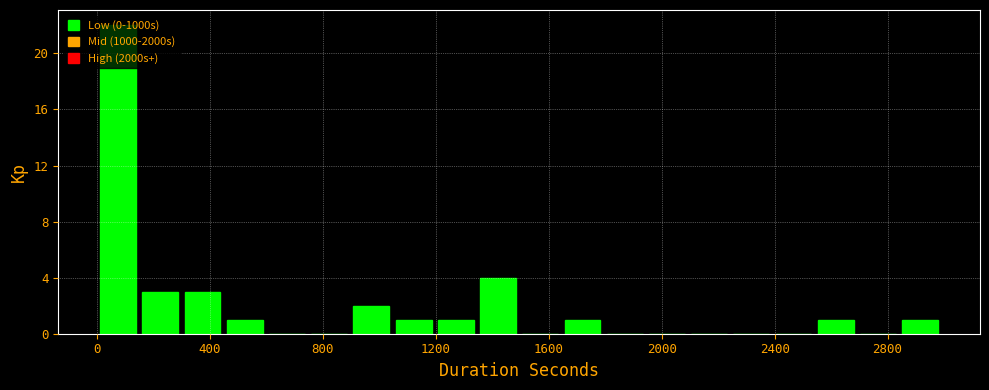

Around what value on the x-axis is the tallest bar? Give the approximate position of its centre, as read against the axis.

50